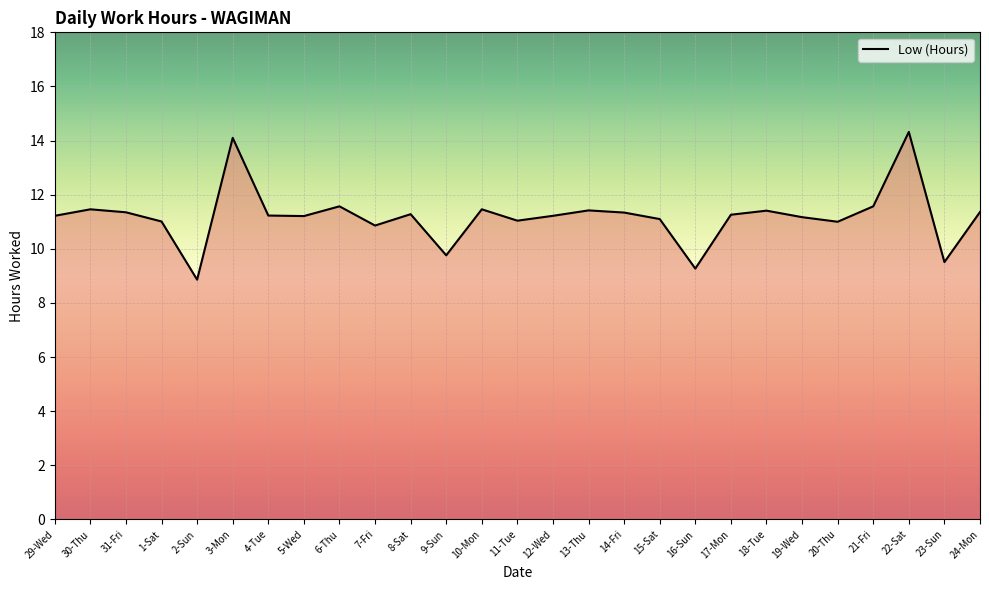

Approximately how many times larger is the value at 4-Tue compared to 24-Mon?

1.0